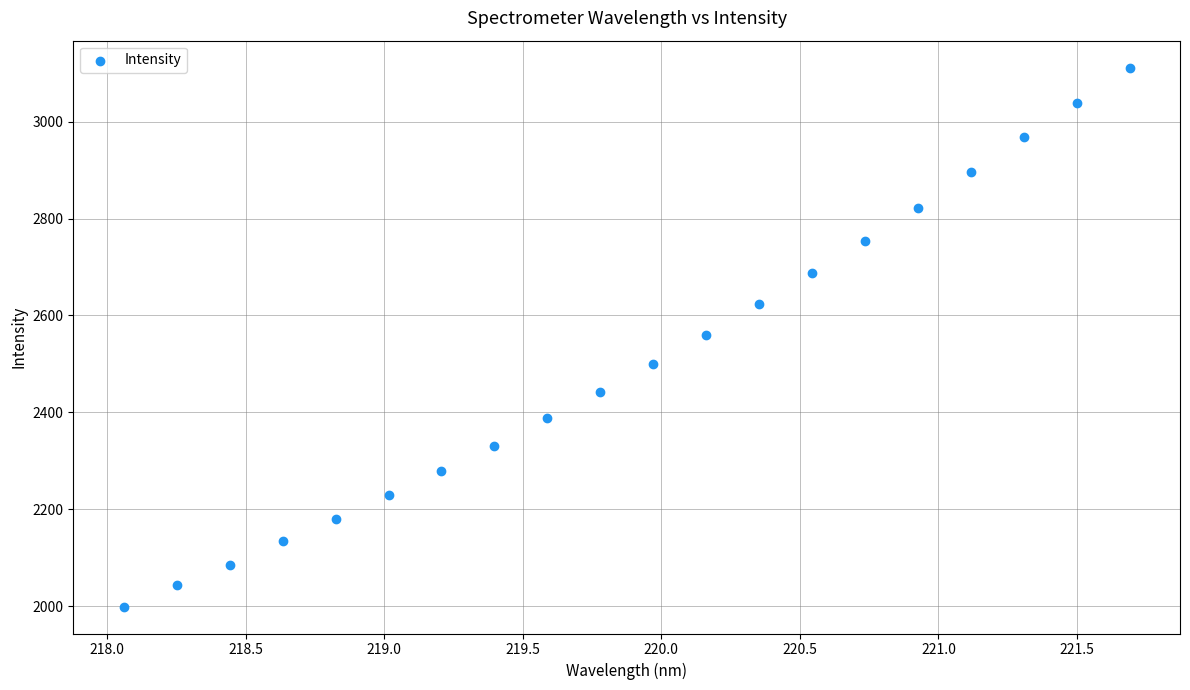

What is the range of X values (max minus min)?

3.6